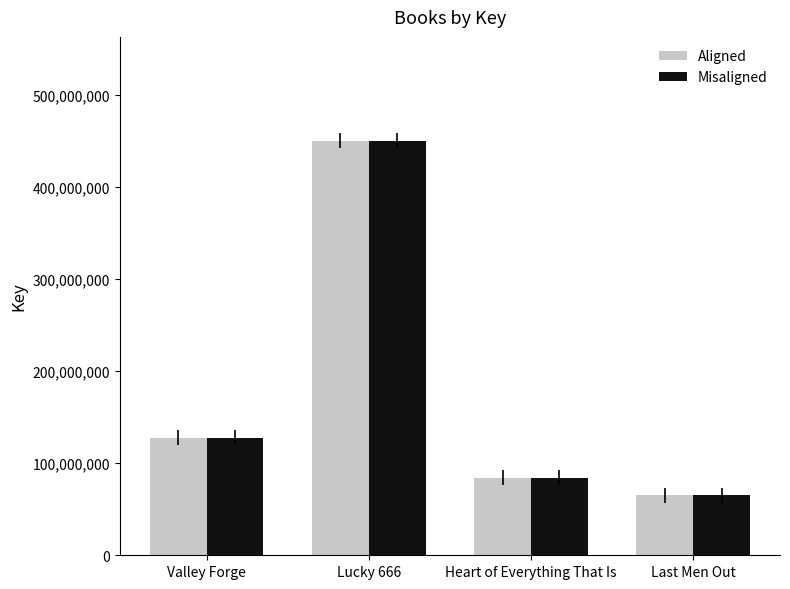

What is the value of the Aligned bar at the 2nd from the left?

450668860